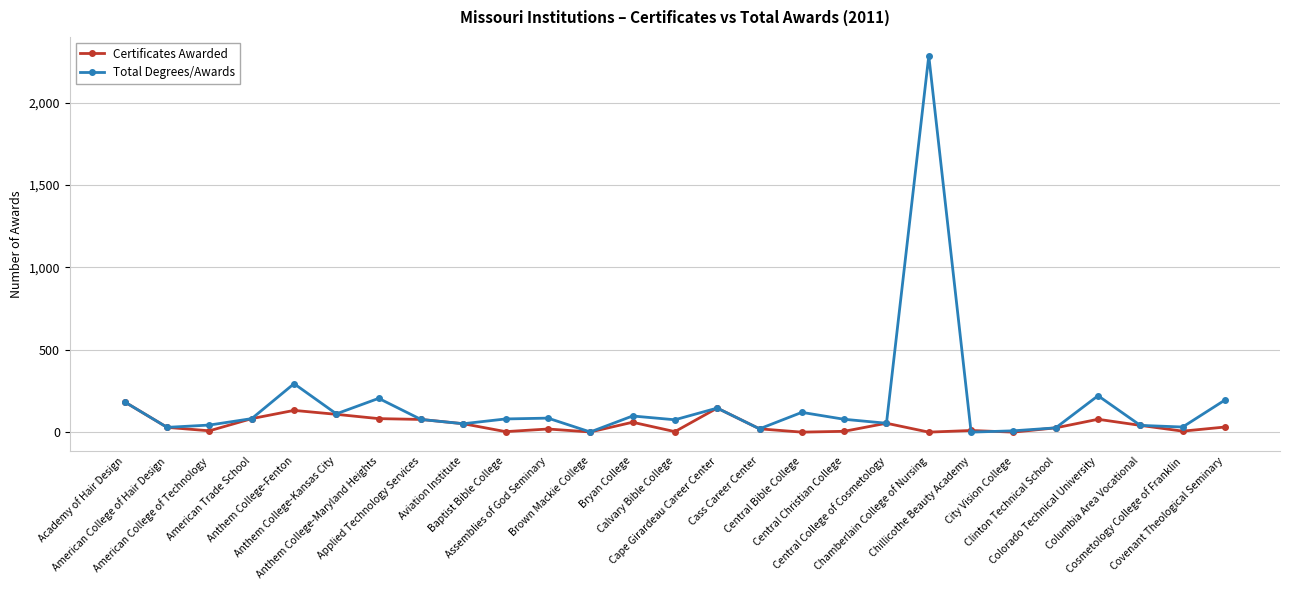

True or false: Total Degrees/Awards has more than 2 interior local peaks.

True